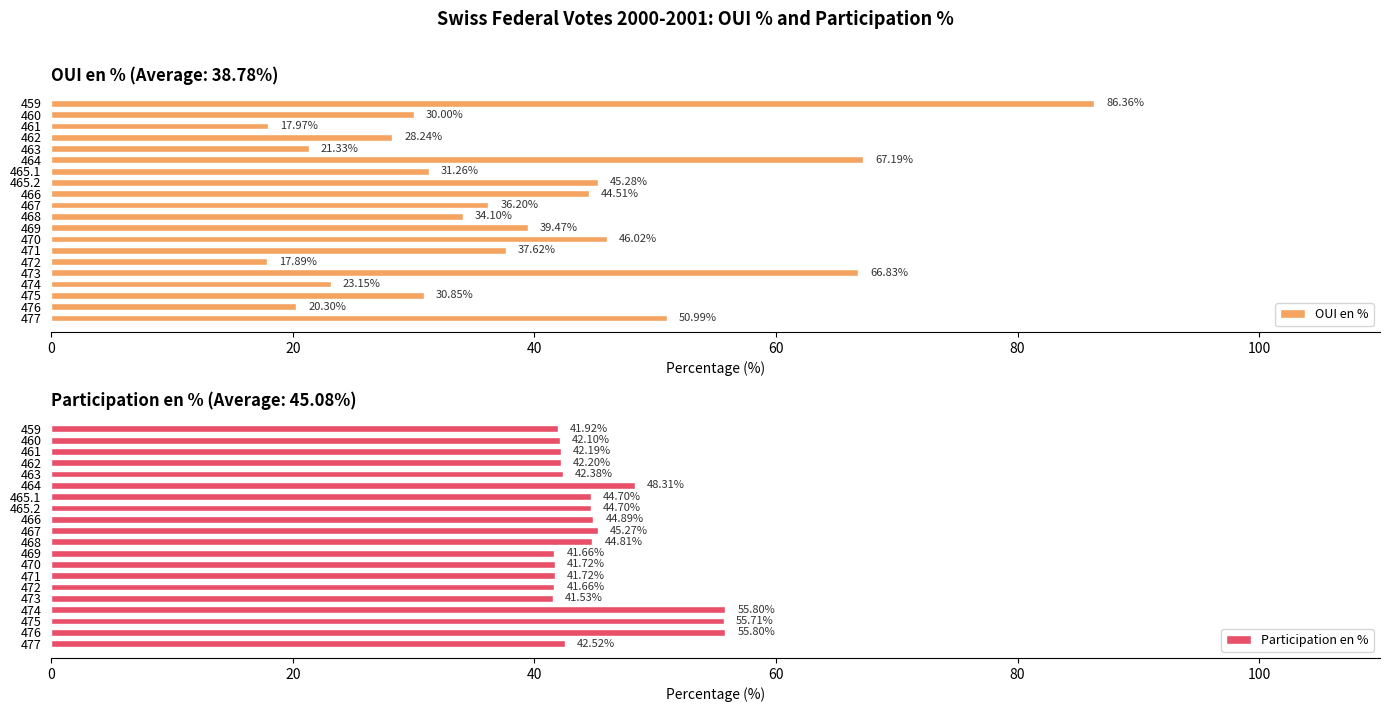

What is the average value of the OUI en % series?

38.8